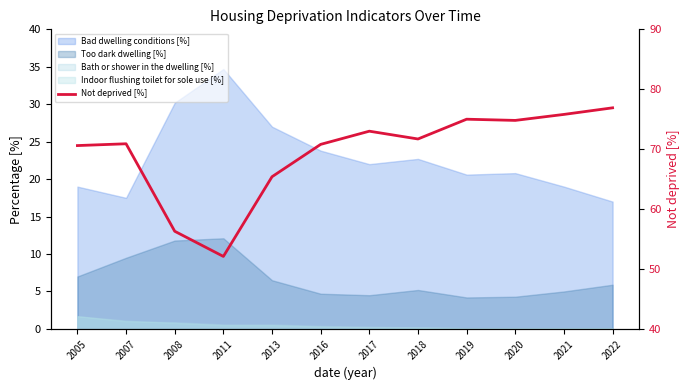

Reading left to right, what are all the values shown in this chart?

2005=70.6	2007=70.9	2008=56.3	2011=52.1	2013=65.4	2016=70.8	2017=73.0	2018=71.7	2019=75.0	2020=74.8	2021=75.8	2022=76.9